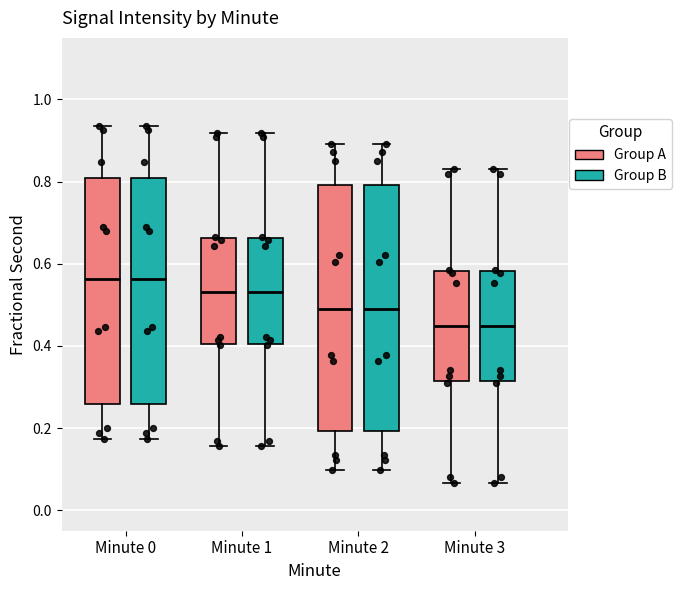

Reading left to right, read every box against the y-axis: the position of its median line, the range the box covers, and the ends of its whiskers. The values are not printed on the chart, so give them approximately, as read against the axis.

Minute 0 (Group A): median 0.56, box 0.26 to 0.80, whiskers 0.18 to 0.94
Minute 0 (Group B): median 0.56, box 0.26 to 0.80, whiskers 0.18 to 0.94
Minute 1 (Group A): median 0.54, box 0.40 to 0.66, whiskers 0.16 to 0.92
Minute 1 (Group B): median 0.54, box 0.40 to 0.66, whiskers 0.16 to 0.92
Minute 2 (Group A): median 0.50, box 0.20 to 0.80, whiskers 0.10 to 0.90
Minute 2 (Group B): median 0.50, box 0.20 to 0.80, whiskers 0.10 to 0.90
Minute 3 (Group A): median 0.44, box 0.32 to 0.58, whiskers 0.06 to 0.82
Minute 3 (Group B): median 0.44, box 0.32 to 0.58, whiskers 0.06 to 0.82